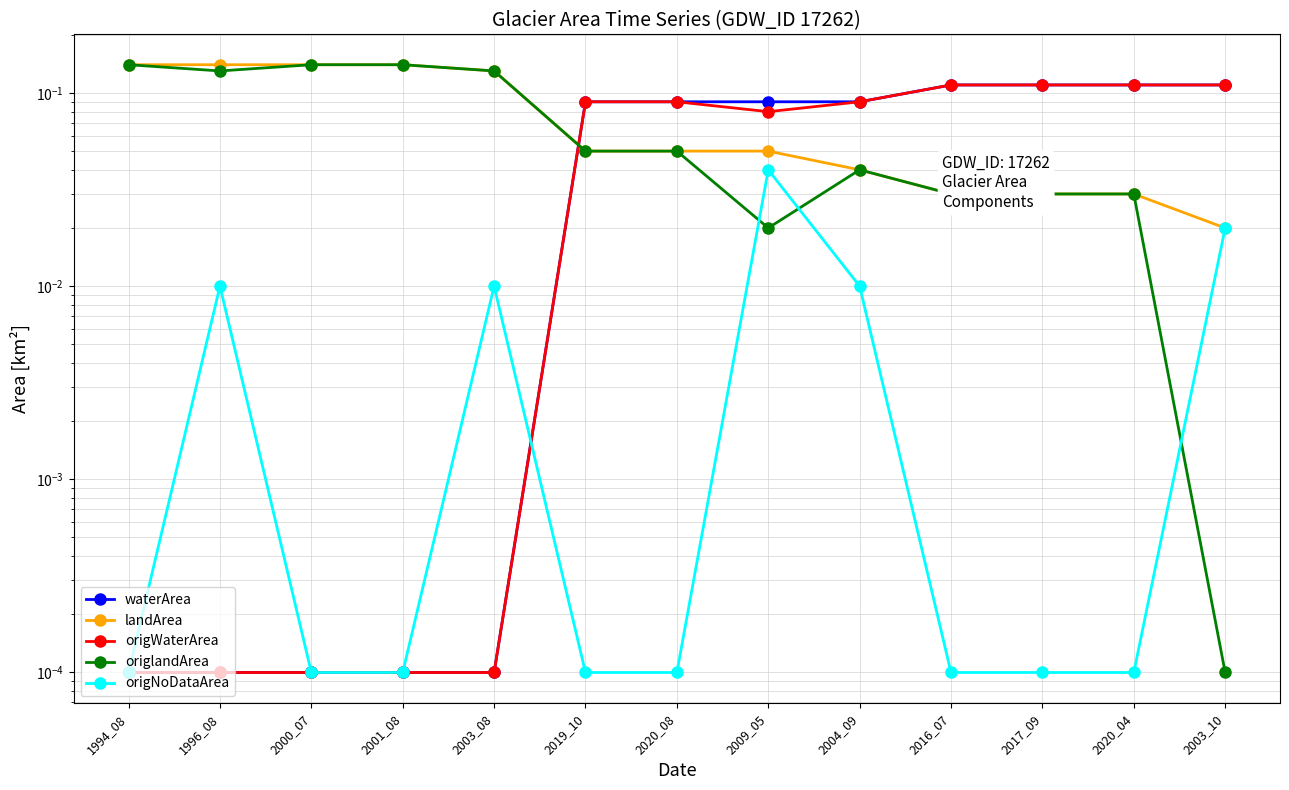

Between 2004_09 and 2003_10, which is larger?

2003_10